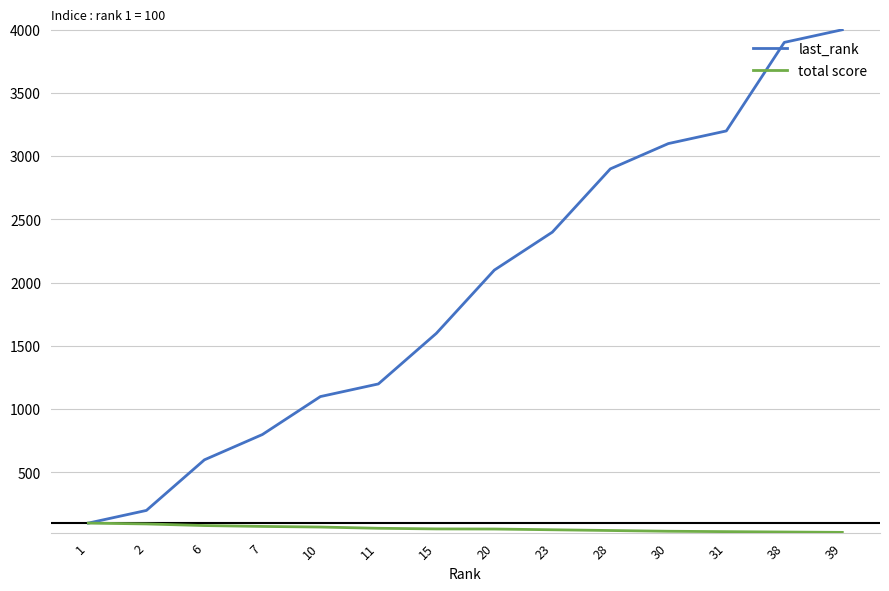

What is the highest value of the last_rank series?

4000.0